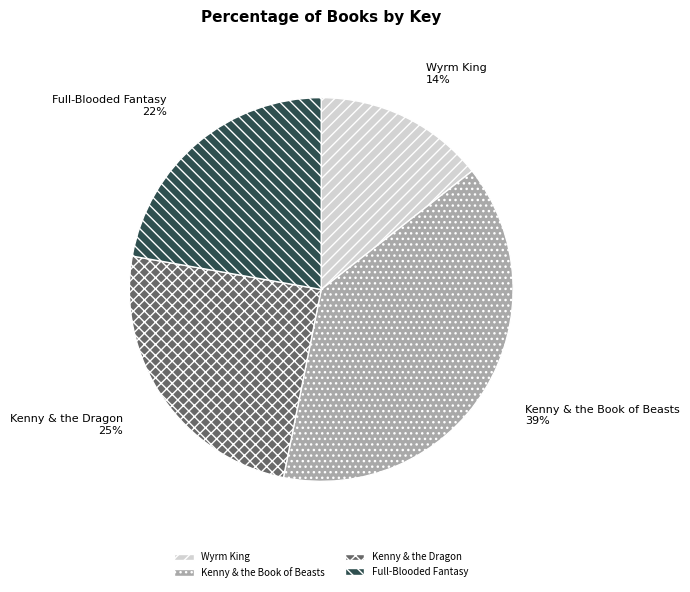

To the nearest percent, what portion does Full-Blooded Fantasy represent?

22%